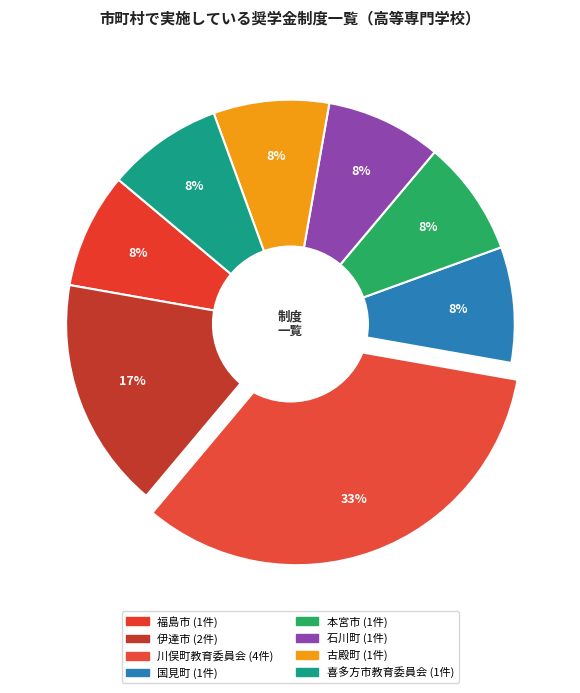

Which has a higher value, 古殿町 or 伊達市?

伊達市